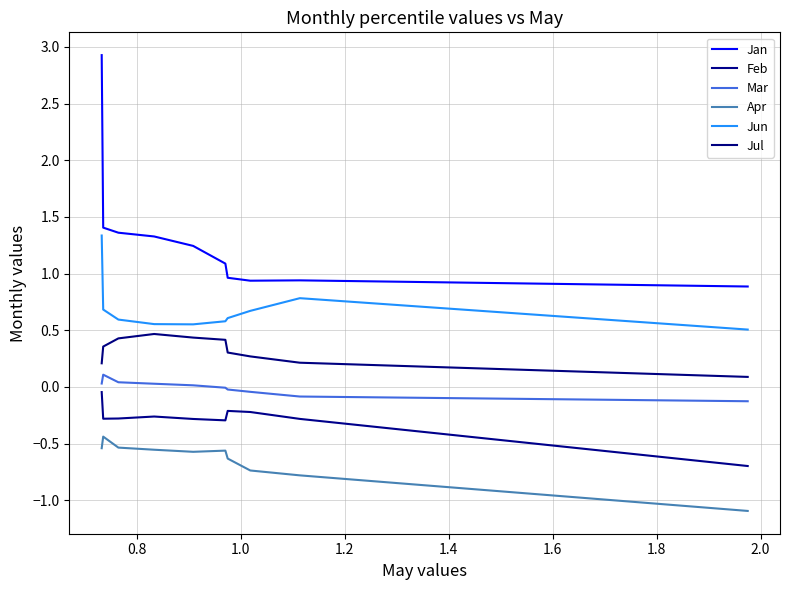

What is the value of the Feb point at the 5th from the left?

-0.3